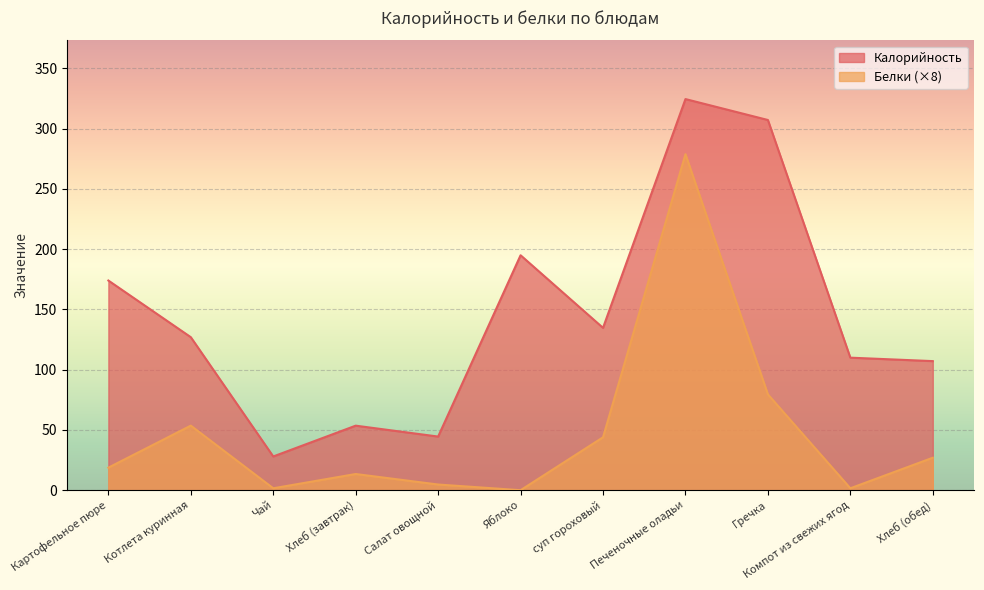

True or false: Калорийность and Белки intersect in this chart.

False